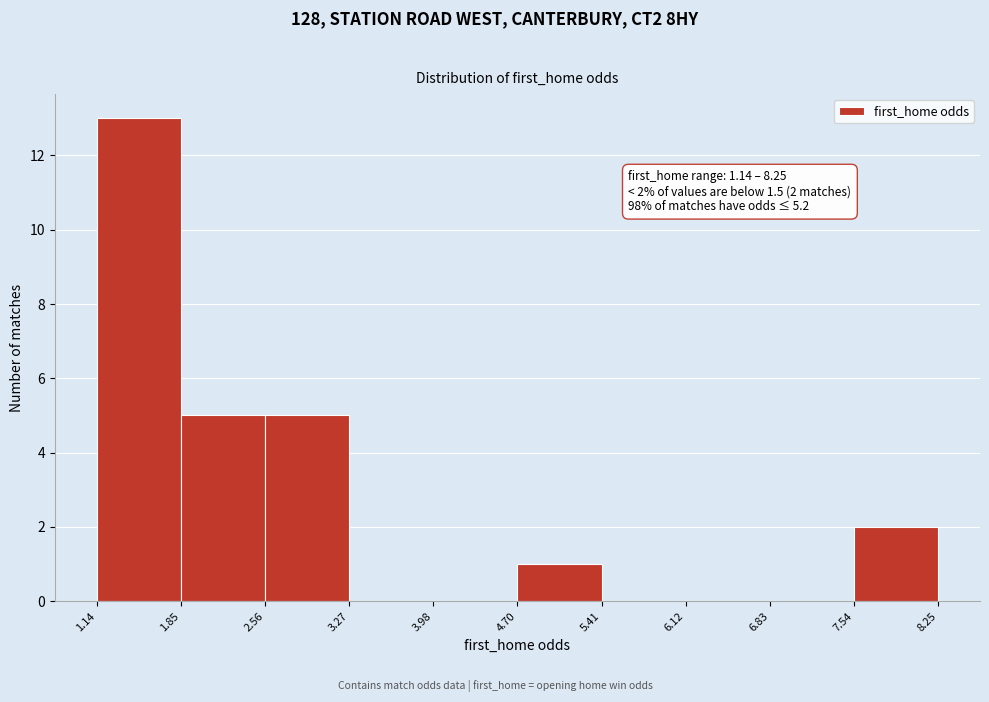

Which range on the x-axis has the tallest bar?

1.14 to 1.85